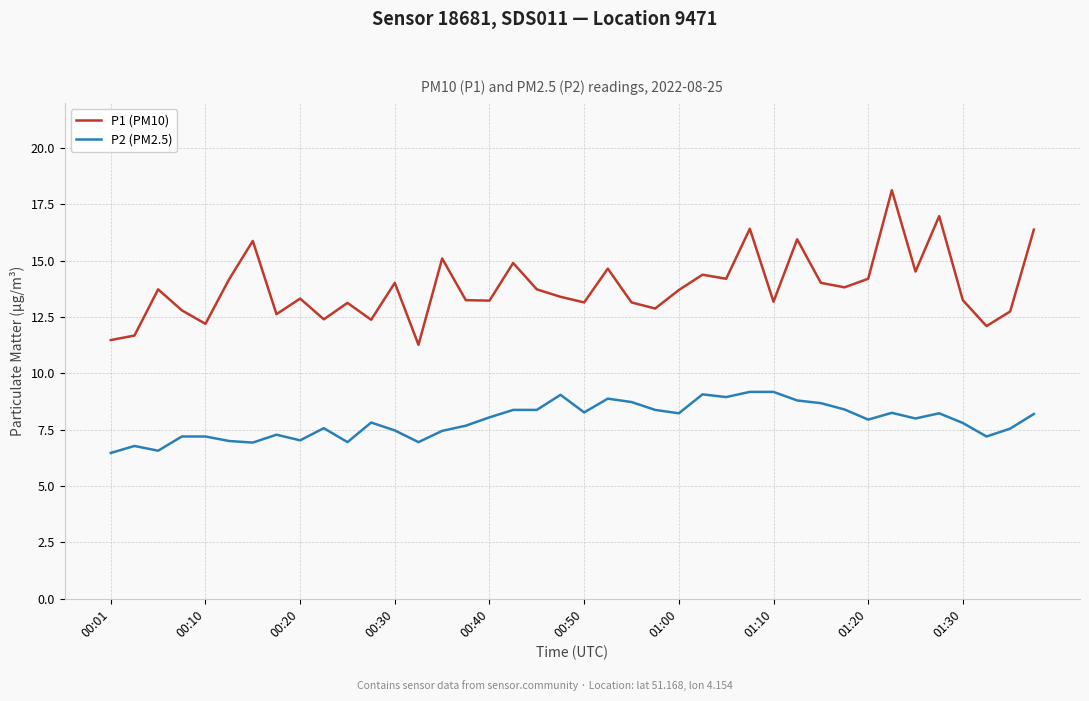

What is the difference between the maximum and minimum values in the P2 (PM2.5) series?

2.7